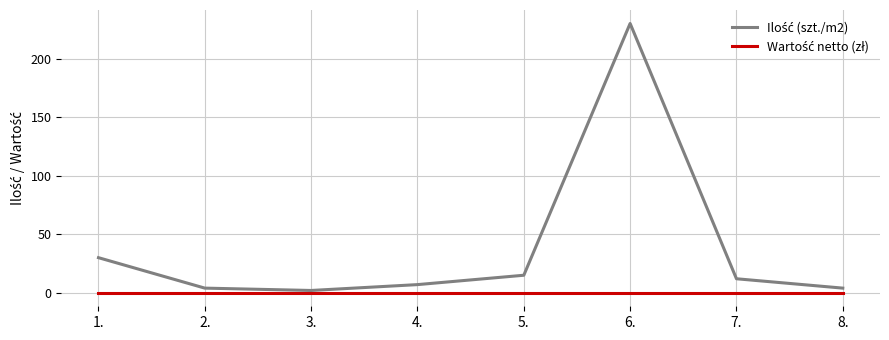

How many lines are shown in the chart?

2